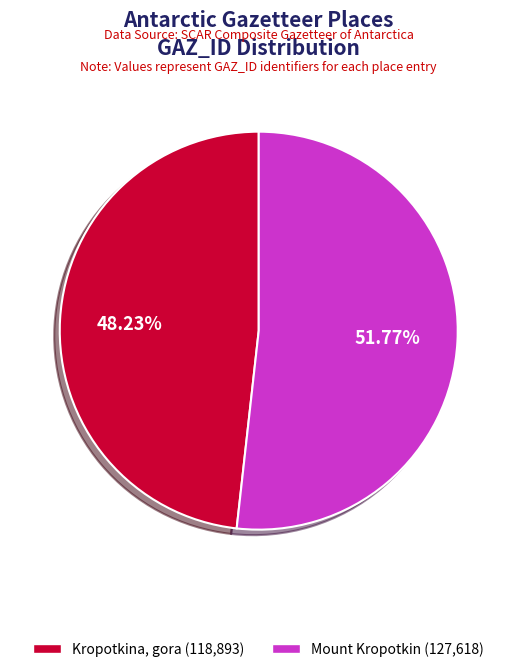

How many slices are in this pie chart?

2